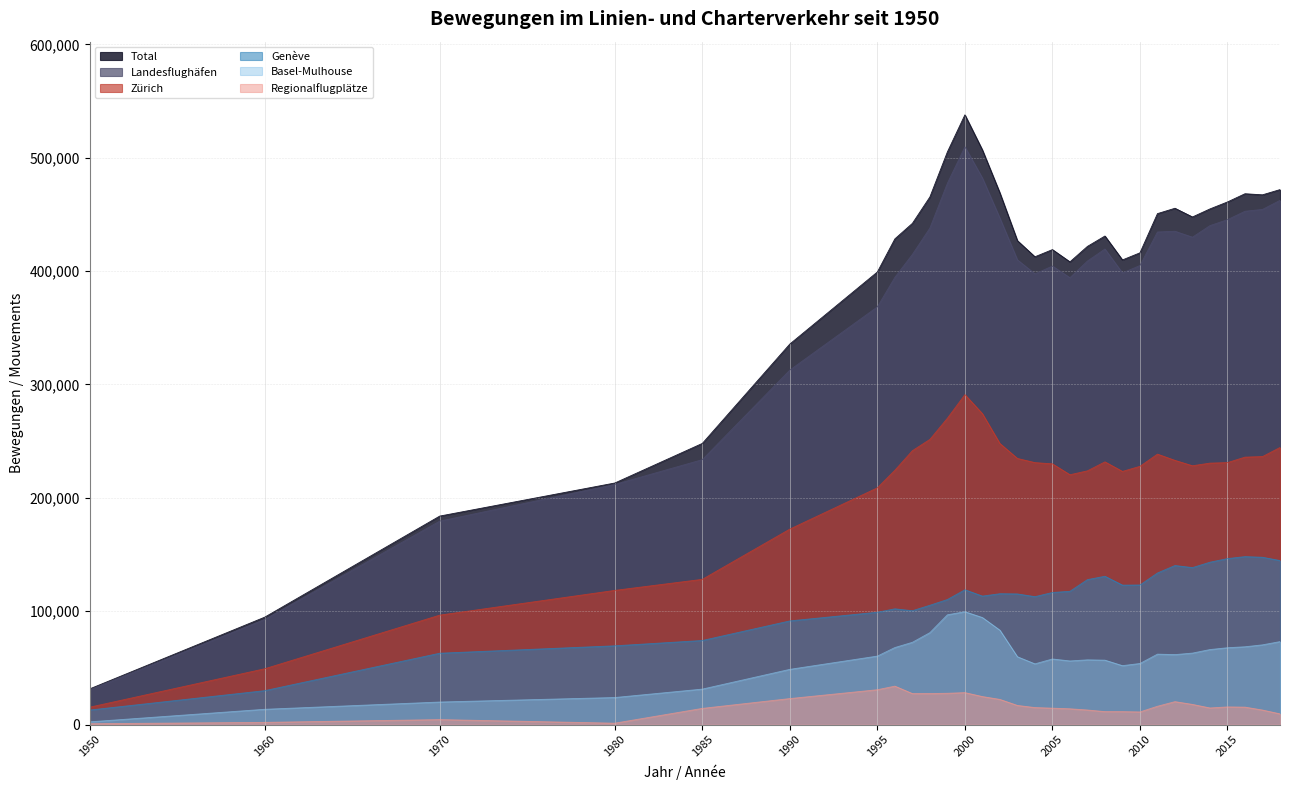

Reading left to right, transcribe all the data shown in this chart.

Total: 1950=31492	1960=94769	1970=183932	1980=213099	1985=248018	1990=335691	1995=399232	1996=428430	1997=442099	1998=465405	1999=505121	2000=537813	2001=506817	2002=468890	2003=426837	2004=412621	2005=418956	2006=408139	2007=421780	2008=430943	2009=409847	2010=416111	2011=450690	2012=455422	2013=447737	2014=454837	2015=460978	2016=468226	2017=467263	2018=471872
Landesflughäfen: 1950=30696	1960=92772	1970=179494	1980=211813	1985=233692	1990=312710	1995=368444	1996=394485	1997=414707	1998=437990	1999=477467	2000=509584	2001=482061	2002=446652	2003=409913	2004=397572	2005=404428	2006=394174	2007=408880	2008=419474	2009=398396	2010=404921	2011=434493	2012=435147	2013=429911	2014=440135	2015=445349	2016=452788	2017=454401	2018=462376
Zürich: 1950=15372	1960=49272	1970=96570	1980=118394	1985=128148	1990=172471	1995=208851	1996=224357	1997=241617	1998=251569	1999=270251	2000=291044	2001=274234	2002=247897	2003=234759	2004=231100	2005=229982	2006=220391	2007=223830	2008=231754	2009=223333	2010=227815	2011=238569	2012=233064	2013=228314	2014=230652	2015=231095	2016=235931	2017=236418	2018=244430
Genève: 1950=12859	1960=29967	1970=62988	1980=69508	1985=74208	1990=91480	1995=99135	1996=102137	1997=100476	1998=105281	1999=110350	2000=118950	2001=113369	2002=115471	2003=115276	2004=112866	2005=116545	2006=117615	2007=127909	2008=130852	2009=123050	2010=123173	2011=133755	2012=140329	2013=138503	2014=143265	2015=146440	2016=148185	2017=147615	2018=144721
Basel-Mulhouse: 1950=2465	1960=13533	1970=19936	1980=23911	1985=31336	1990=48759	1995=60458	1996=67991	1997=72614	1998=81140	1999=96866	2000=99590	2001=94458	2002=83284	2003=59878	2004=53606	2005=57901	2006=56168	2007=57141	2008=56868	2009=52013	2010=53933	2011=62169	2012=61754	2013=63094	2014=66218	2015=67814	2016=68672	2017=70368	2018=73225
Regionalflugplätze: 1950=796	1960=1997	1970=4438	1980=1286	1985=14326	1990=22981	1995=30788	1996=33945	1997=27392	1998=27415	1999=27654	2000=28229	2001=24756	2002=22238	2003=16924	2004=15049	2005=14528	2006=13965	2007=12900	2008=11469	2009=11451	2010=11190	2011=16197	2012=20275	2013=17826	2014=14702	2015=15629	2016=15438	2017=12862	2018=9496